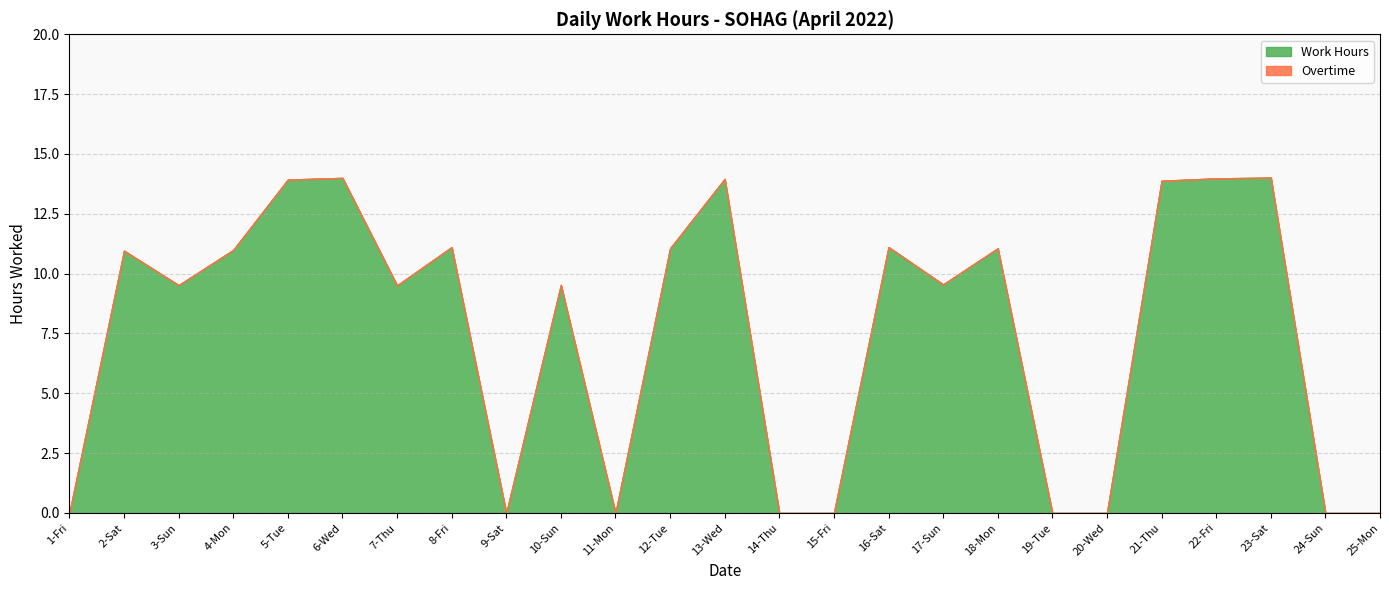

True or false: Overtime has more than 1 interior local peaks.

False